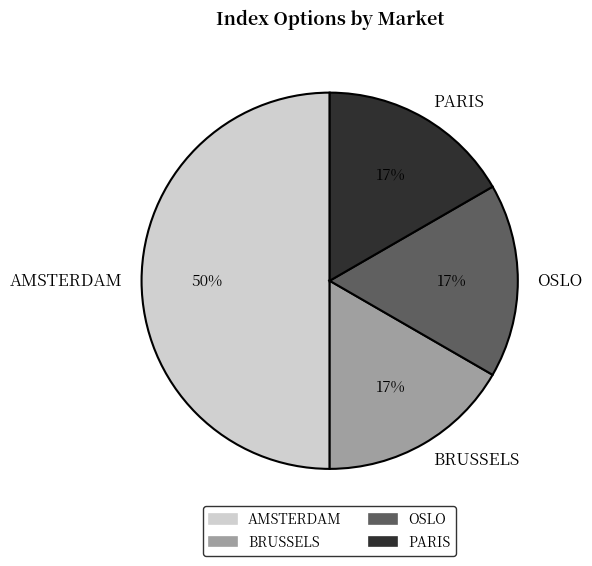

How many segments does this pie chart have?

4